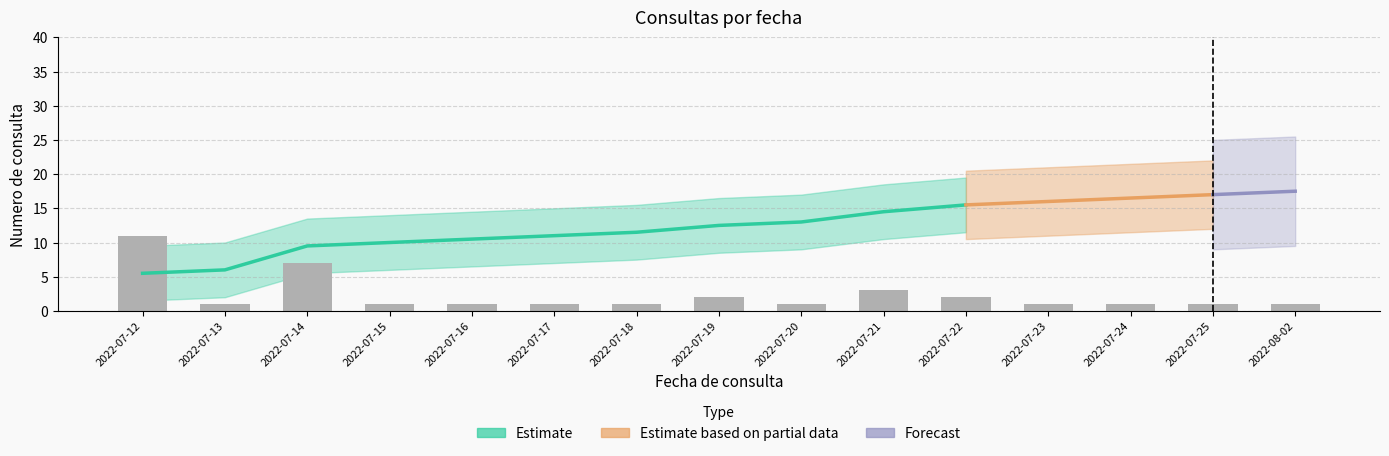

The value of Consultations per day at 2022-07-19 is 3.2. True or false?

False